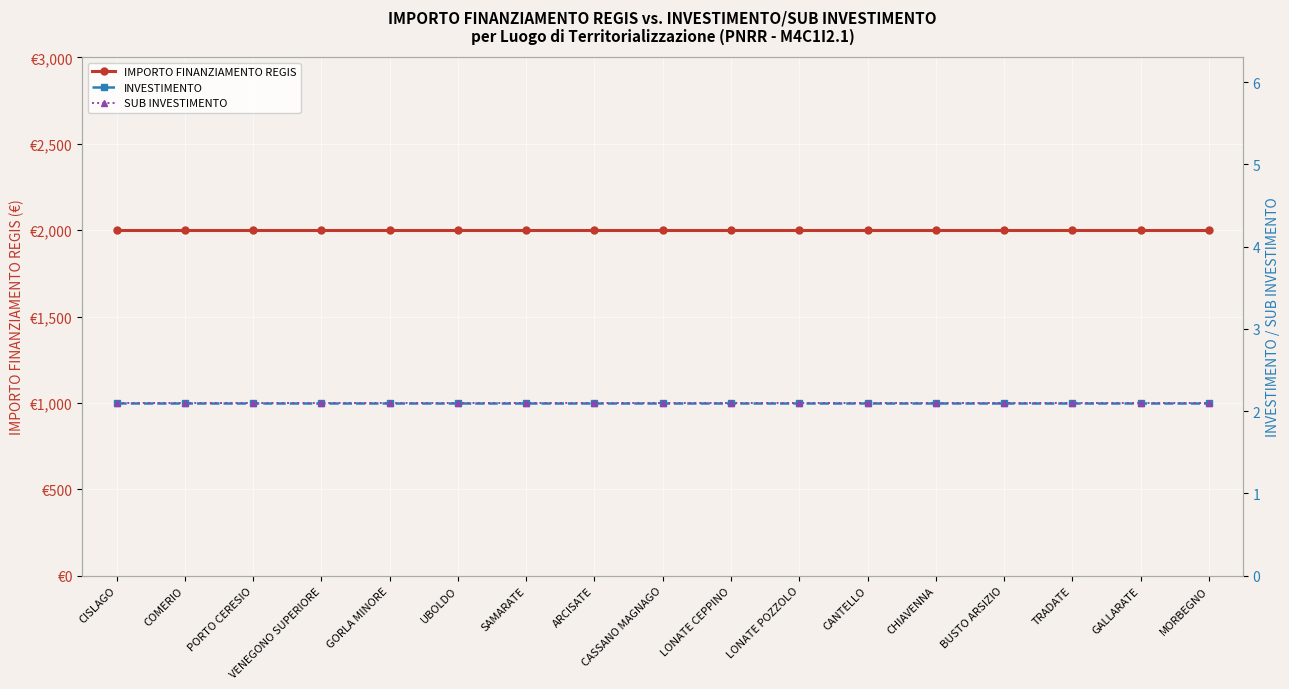

The value of IMPORTO FINANZIAMENTO REGIS at CANTELLO is 759.6. True or false?

False